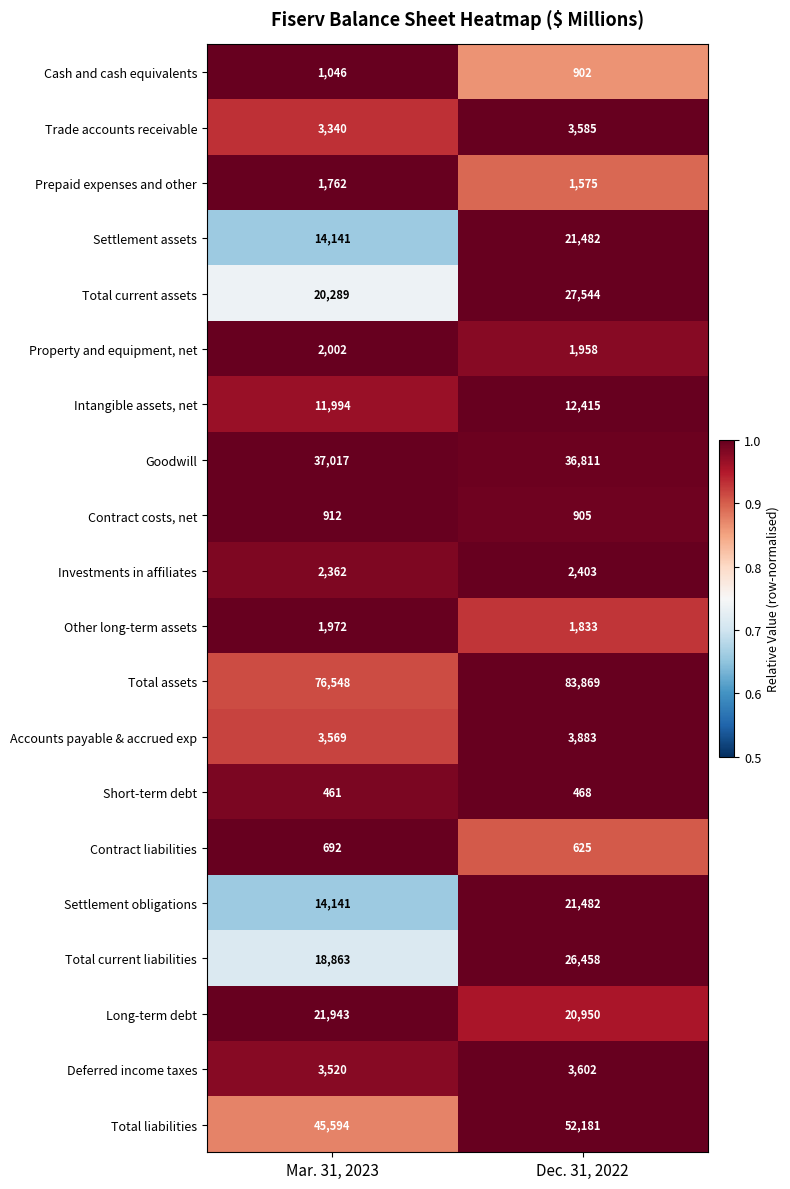

What is the total value across all series at Dec. 31, 2022?

324931